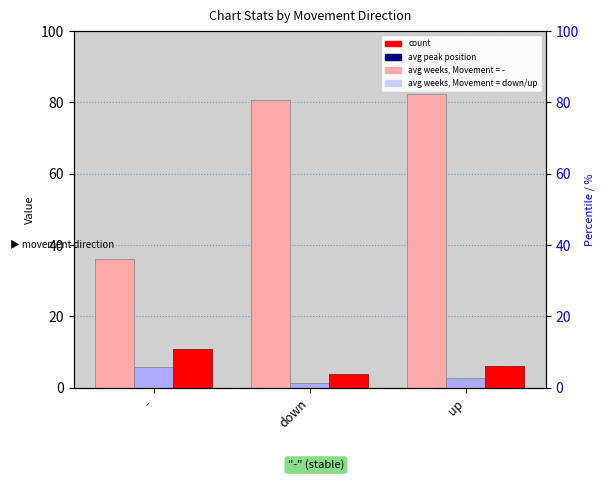

At which category is the sum across all series the highest?

up